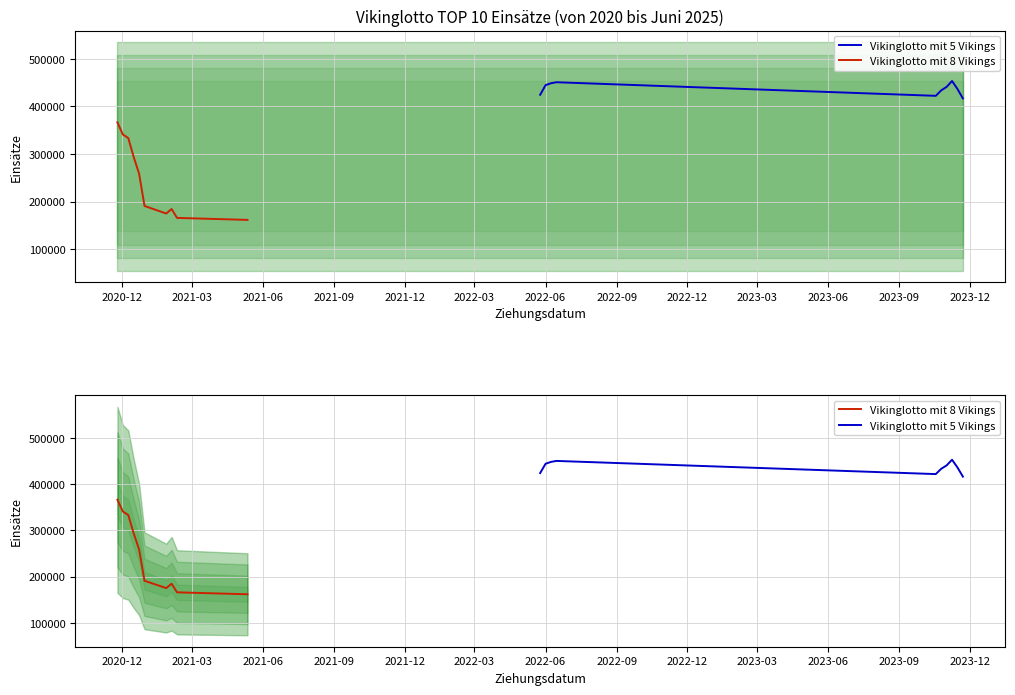

What is the minimum value shown in the chart?

161620